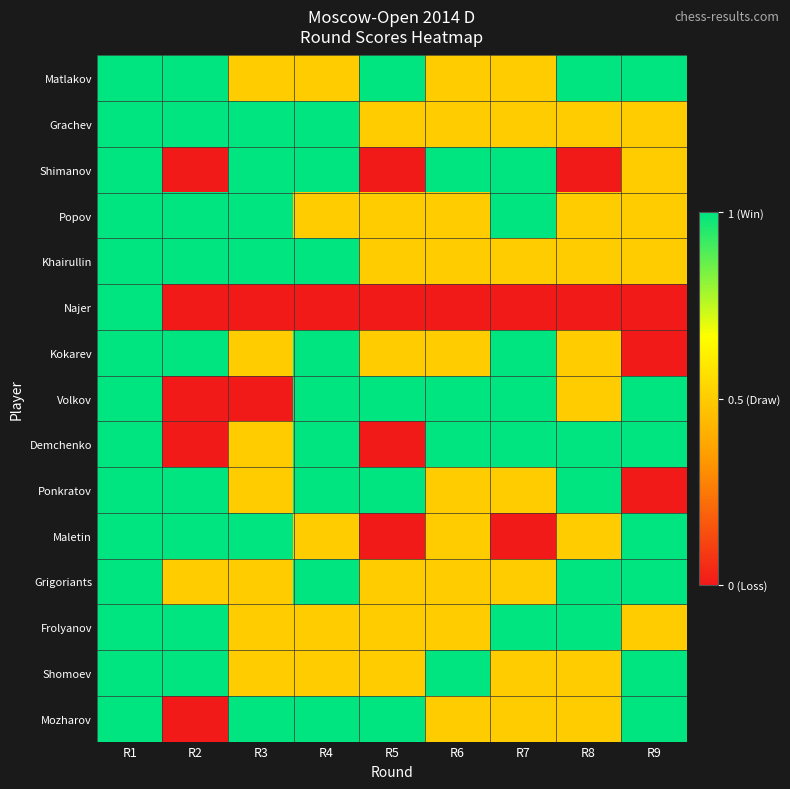

Which label corresponds to the smallest value in the chart?

R2